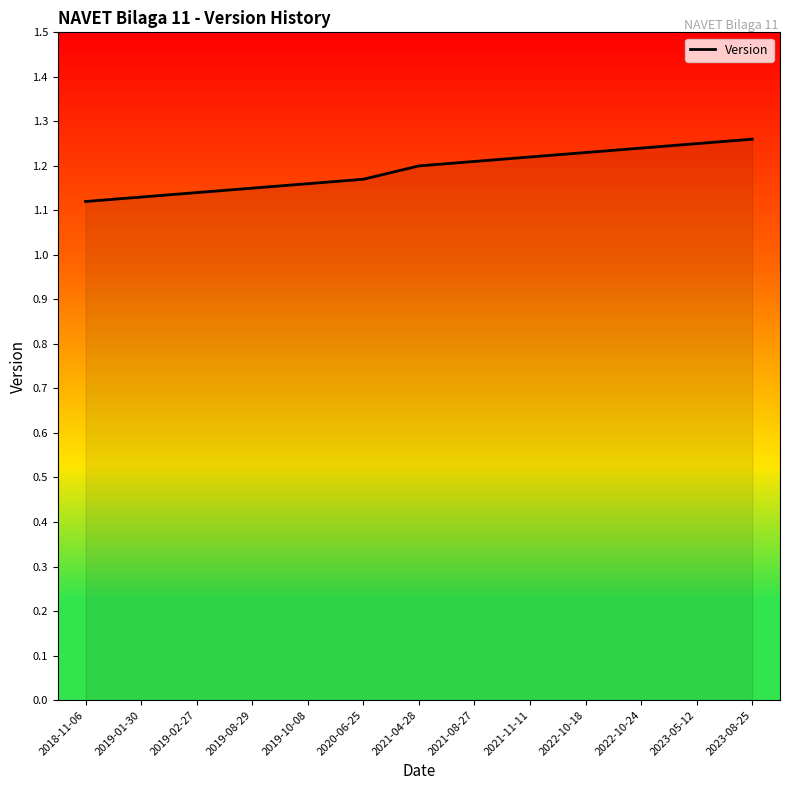

Between 2021-08-27 and 2022-10-24, which is larger?

2022-10-24